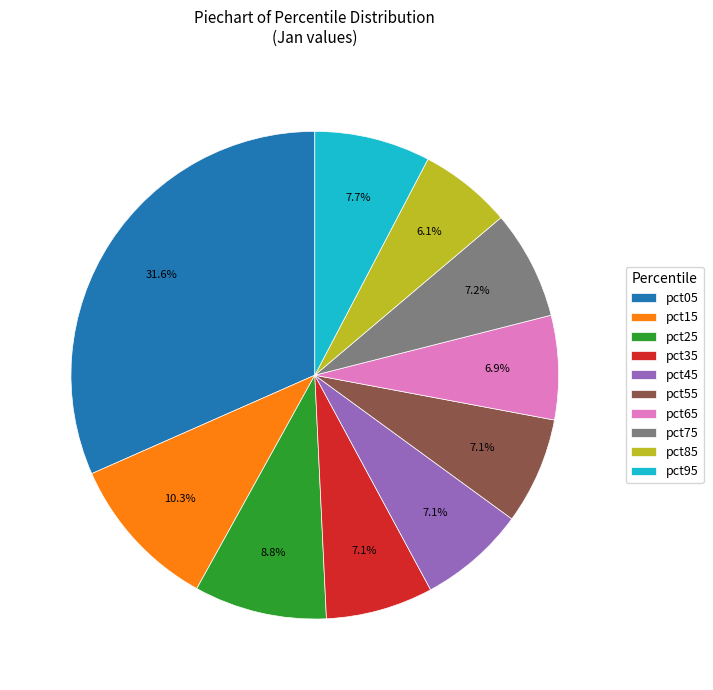

Which category has the biggest portion of the pie?

pct05